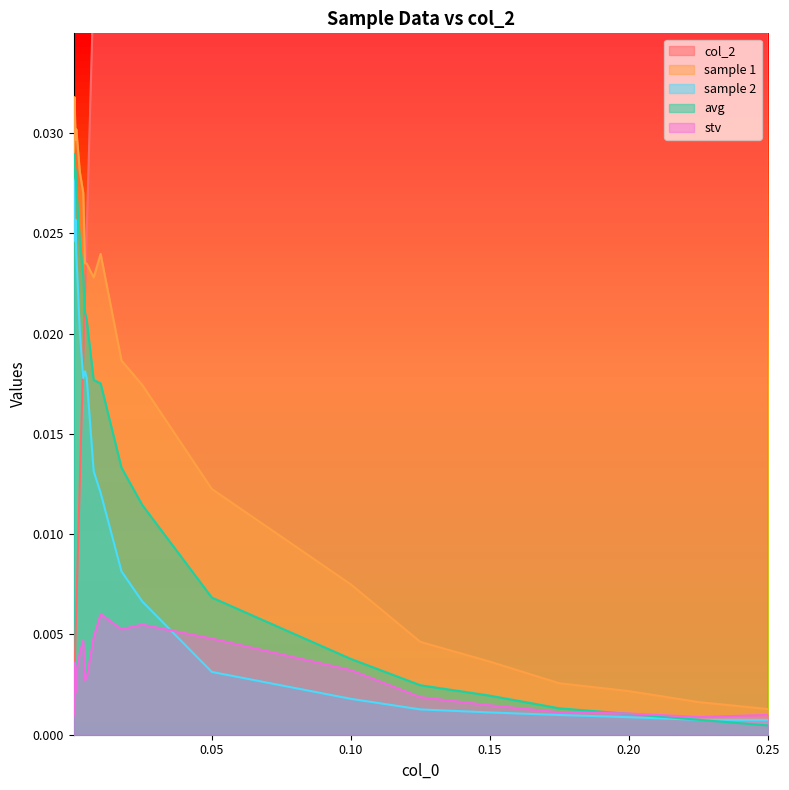

At 0.001, list the series in order from largest to smallest.

sample 1, avg, sample 2, col_2, stv